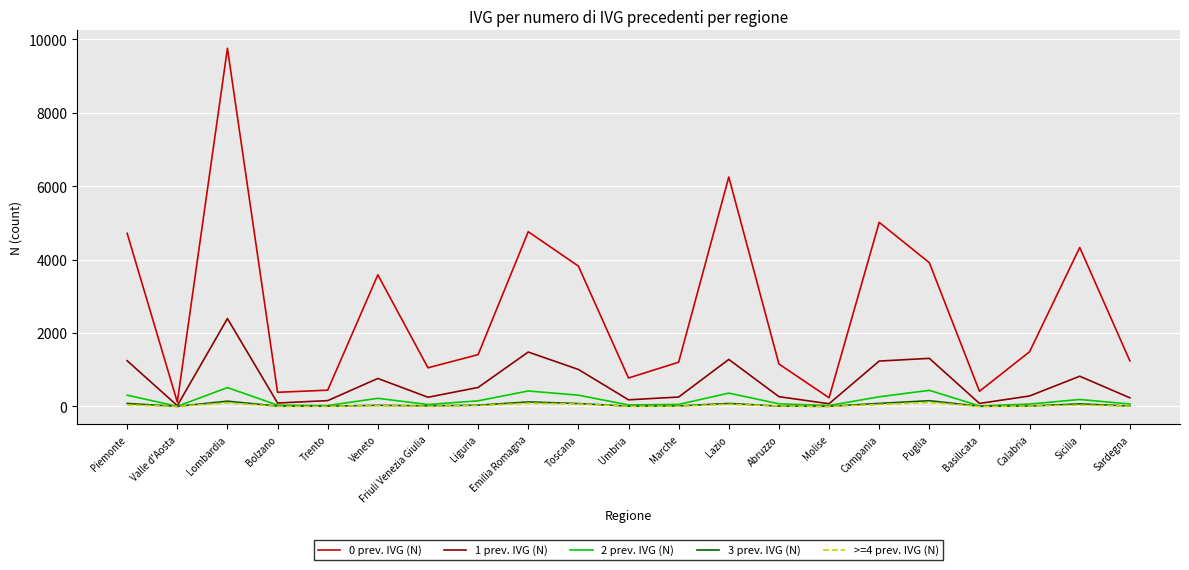

What is the difference between the >=4 prev. IVG (N) values at Toscana and Puglia?

43